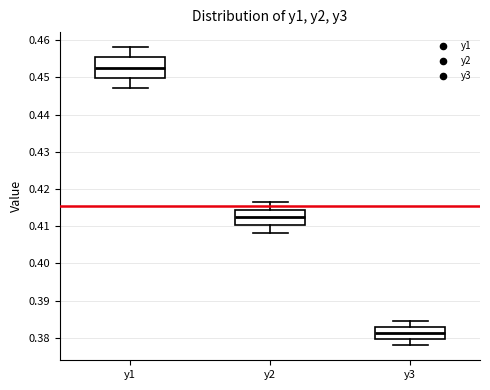

Reading left to right, transcribe this box plot: for each box, give where its median line is, the range the box spans, and where its two whiskers end, as read against the y-axis. The values are not printed on the chart, so give them approximately, as read against the axis.

y1: median 0.453, box 0.450 to 0.455, whiskers 0.447 to 0.458
y2: median 0.412, box 0.410 to 0.414, whiskers 0.408 to 0.417
y3: median 0.381, box 0.380 to 0.383, whiskers 0.378 to 0.385